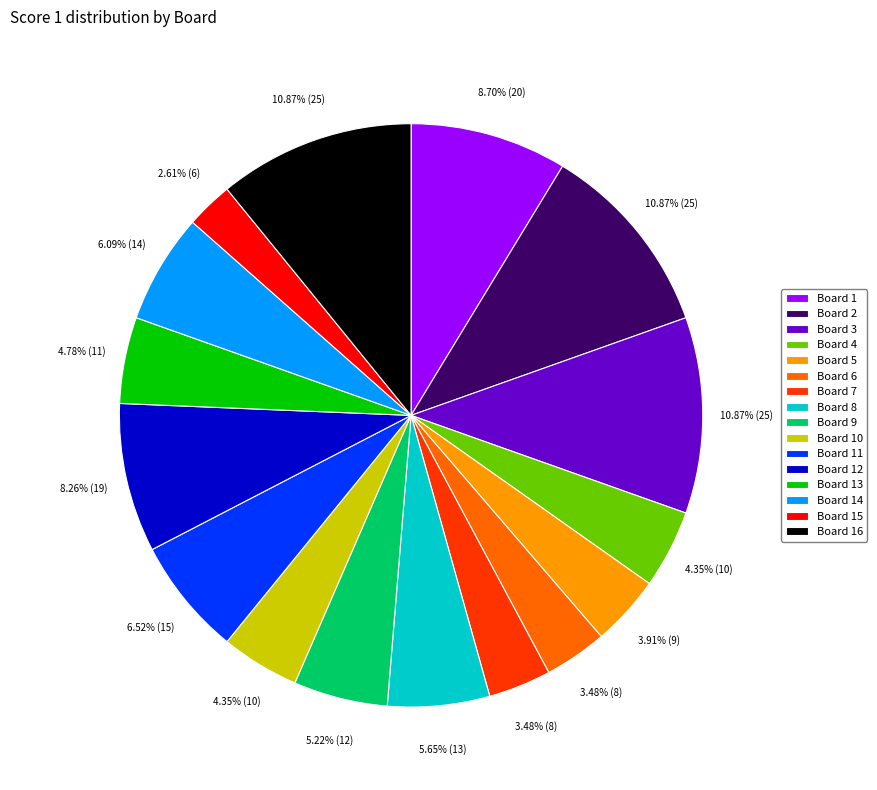

Count the number of slices in the pie.

16